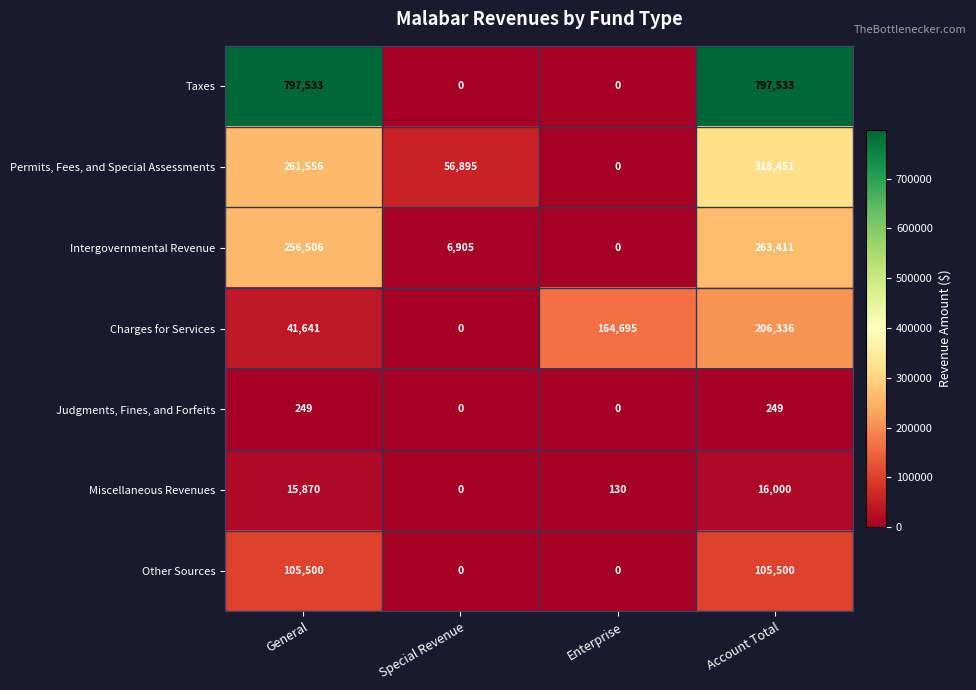

What is the sum of all Other Sources values?

211000